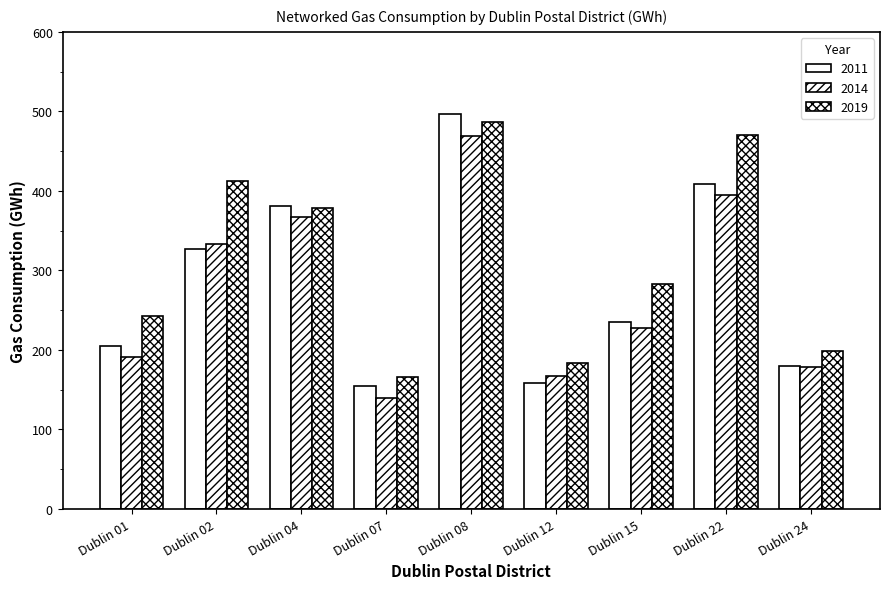

What is the value of the 2014 bar at the 2nd from the left?

333